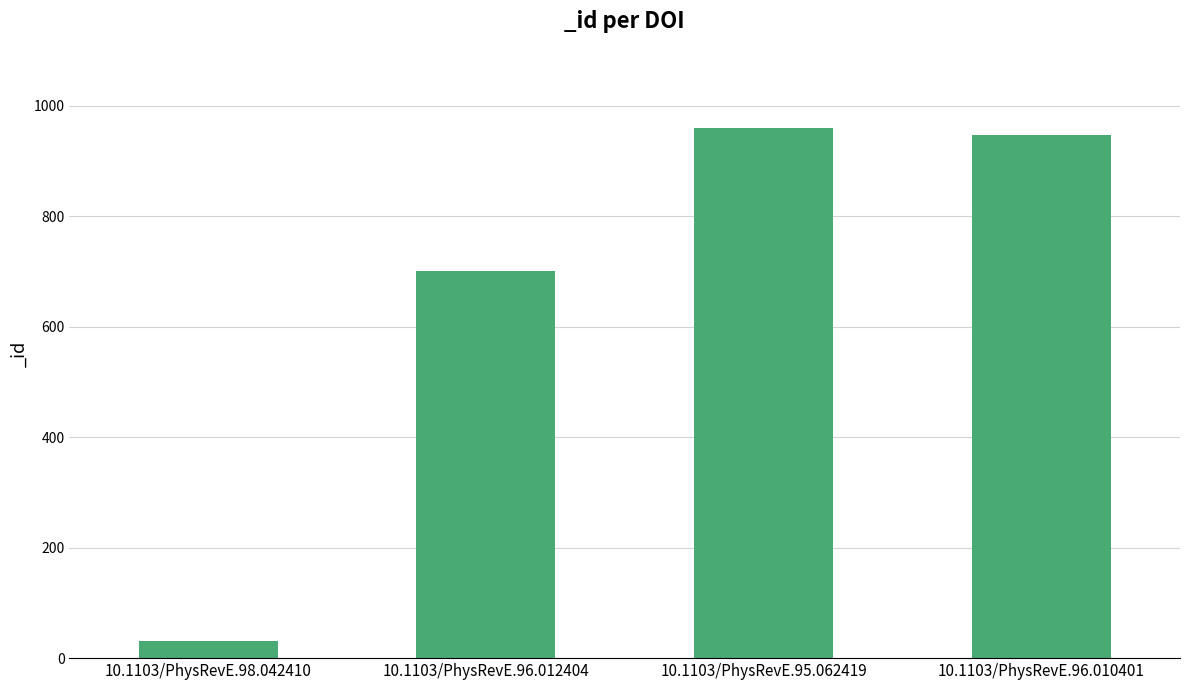

Reading left to right, what are all the values shown in this chart?

31	700	959	947